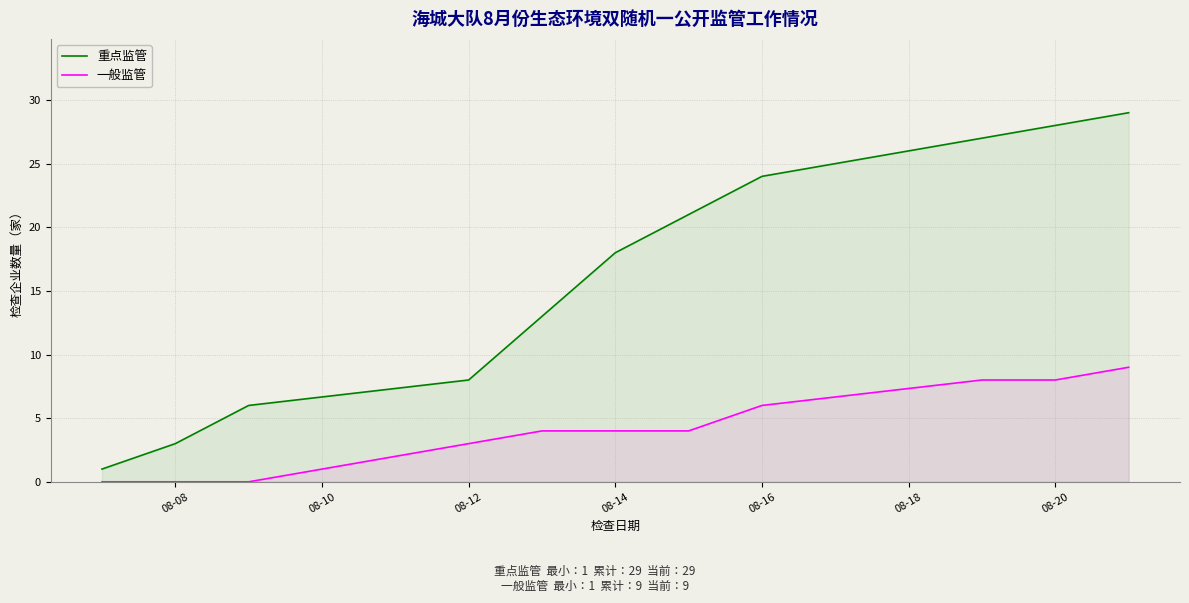

What is the greatest value displayed?

29